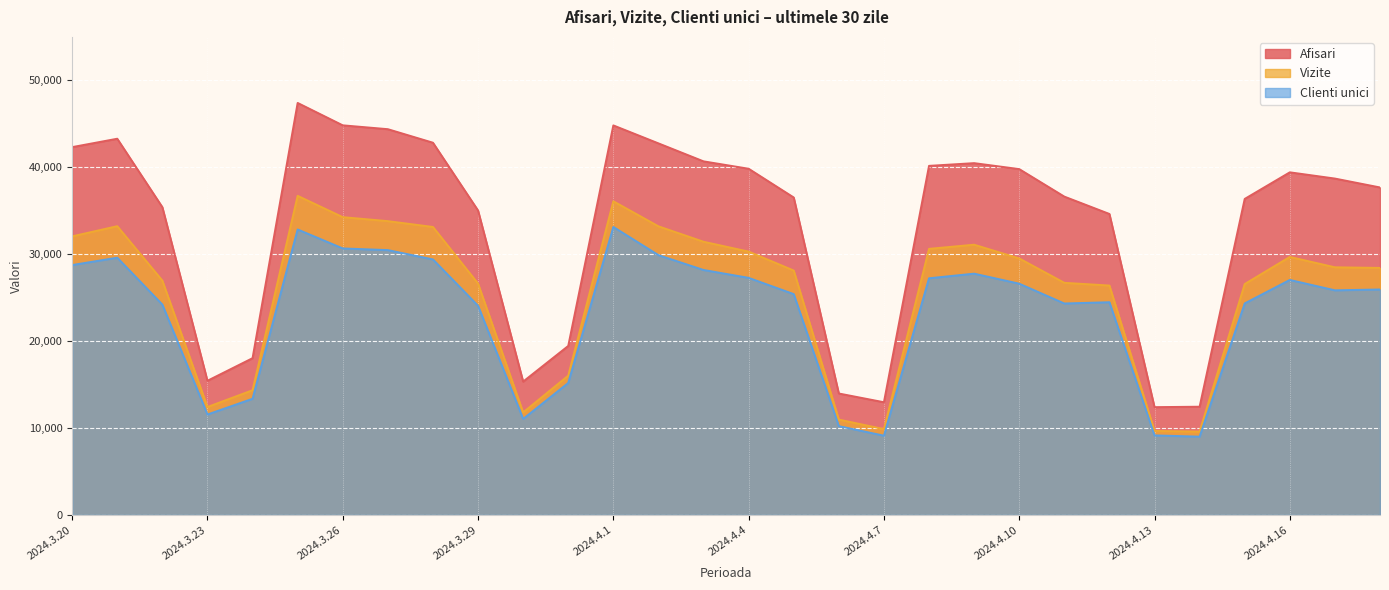

At which category does Clienti unici reach its first local peak?

2024.3.21